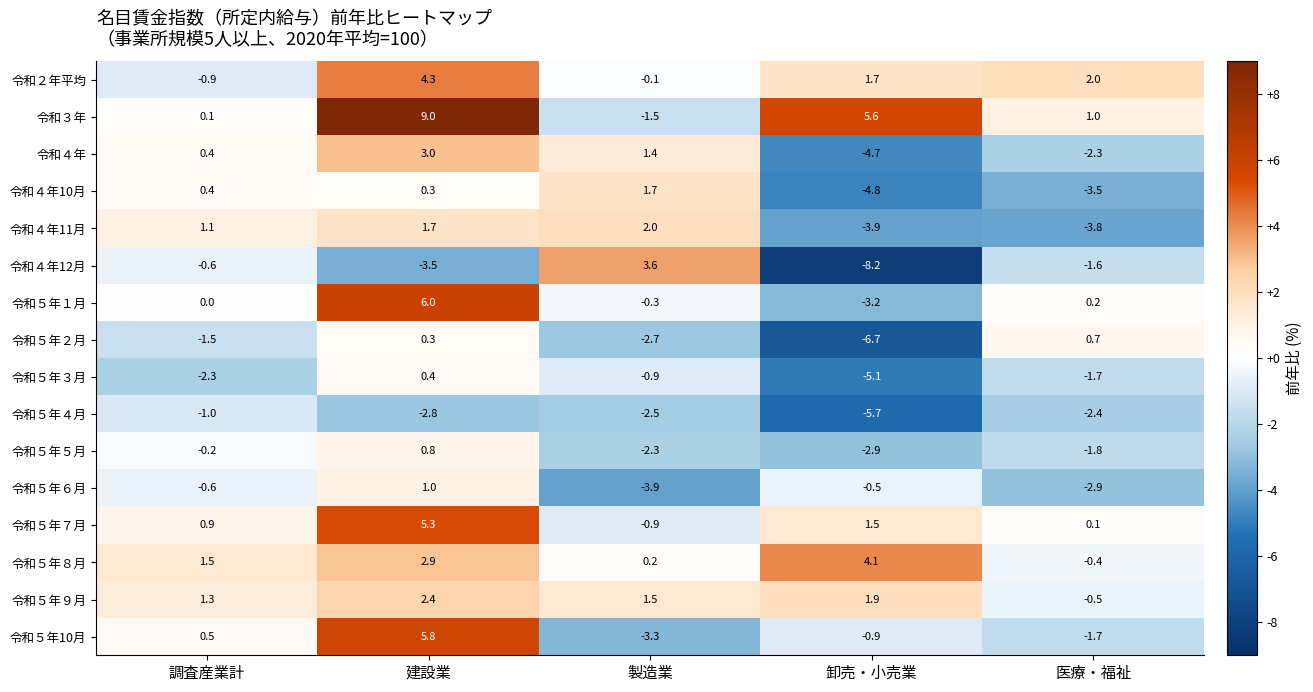

At which category is the sum across all series the highest?

建設業